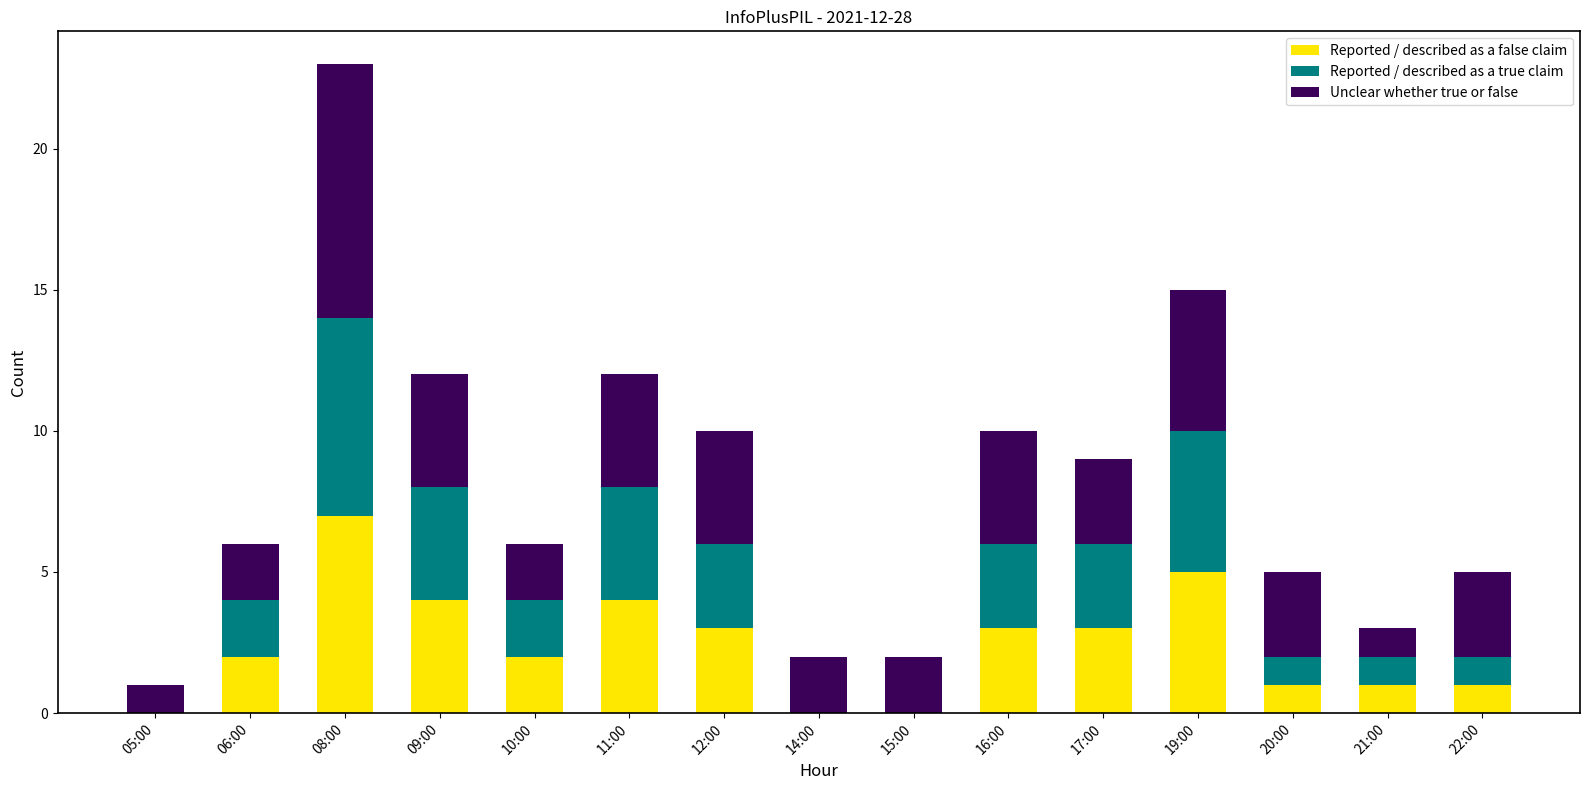

Which category has the highest value in the Reported / described as a false claim series?

08:00